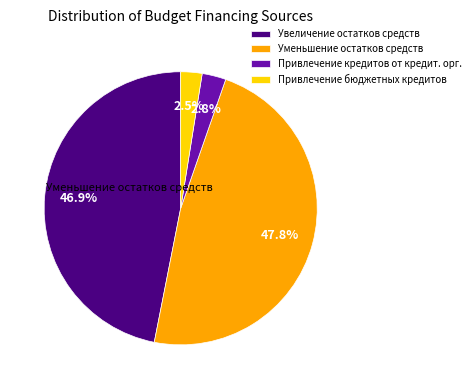

Is there a majority slice in this chart?

No